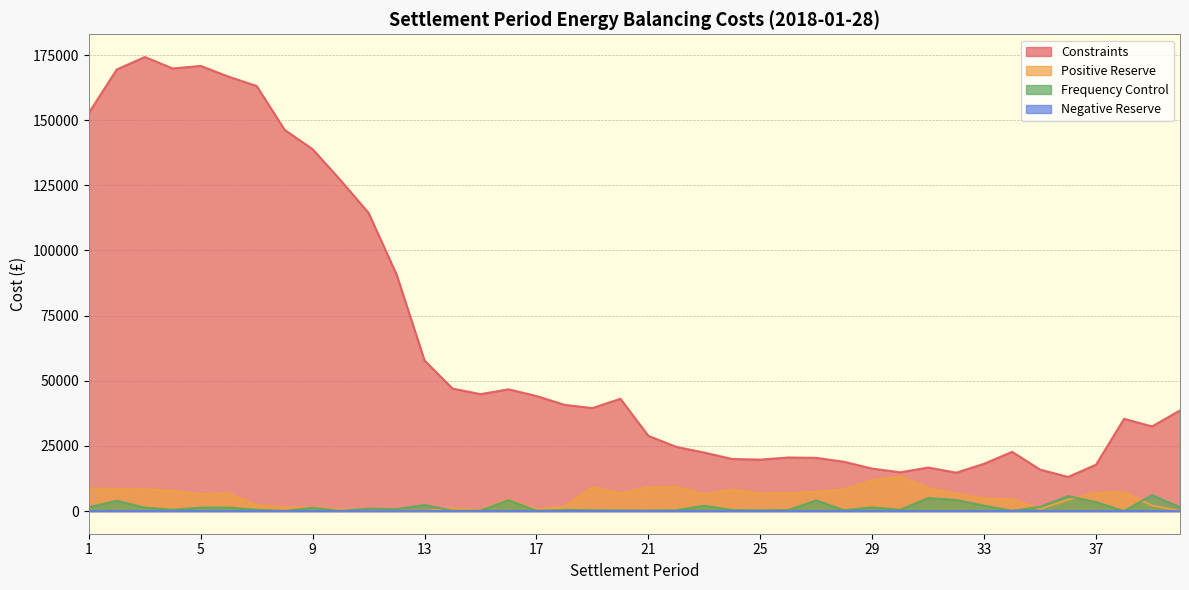

Reading right to left, transcribe all the data shown in this chart.

Constraints: 38610.4	32473.2	35387.6	17811.4	13082.3	15906.6	22731.0	18154.9	14729.7	16687.8	14867.3	16283.3	18894.1	20403.4	20542.1	19744.0	19962.3	22435.8	24621.9	28842.8	43086.3	39514.9	40762.9	44144.3	46719.2	44858.4	47004.5	57792.3	90788.6	114408.0	126944.9	138877.0	146283.5	163118.8	166692.8	170830.0	169859.3	174249.9	169460.2	152773.8
Positive Reserve: 57.2	2117.5	7224.1	7023.9	4354.8	779.5	4545.3	4822.4	6707.4	8854.9	13265.3	11777.9	8326.7	7403.3	6923.5	6694.9	8276.1	6431.3	9240.3	9220.6	6797.3	9269.2	1725.4	576.9	4515.9	367.1	1001.5	39.2	70.4	115.1	581.9	1317.2	1448.4	2235.2	6753.1	6500.3	7801.1	8350.5	8444.0	8708.4
Frequency Control: 1452.1	6133.0	9.7	3399.8	5730.0	1599.6	67.2	2065.1	4252.7	4992.3	477.6	1426.9	304.7	4071.1	390.4	265.0	375.0	2064.4	315.2	180.8	218.3	299.3	437.2	101.0	4208.7	141.3	71.1	2323.6	710.6	917.8	0.0	1233.5	36.8	486.9	1322.5	1308.2	460.9	1321.0	3922.1	1460.6
Negative Reserve: 0.0	0.0	0.0	0.0	0.0	0.0	0.0	0.0	0.0	0.0	0.0	0.0	0.0	0.0	0.0	0.0	0.0	0.0	0.0	0.0	0.0	0.0	0.0	0.0	0.0	0.0	0.0	0.0	0.0	0.0	0.0	0.0	0.0	0.0	0.0	0.0	0.0	0.0	0.0	6.9